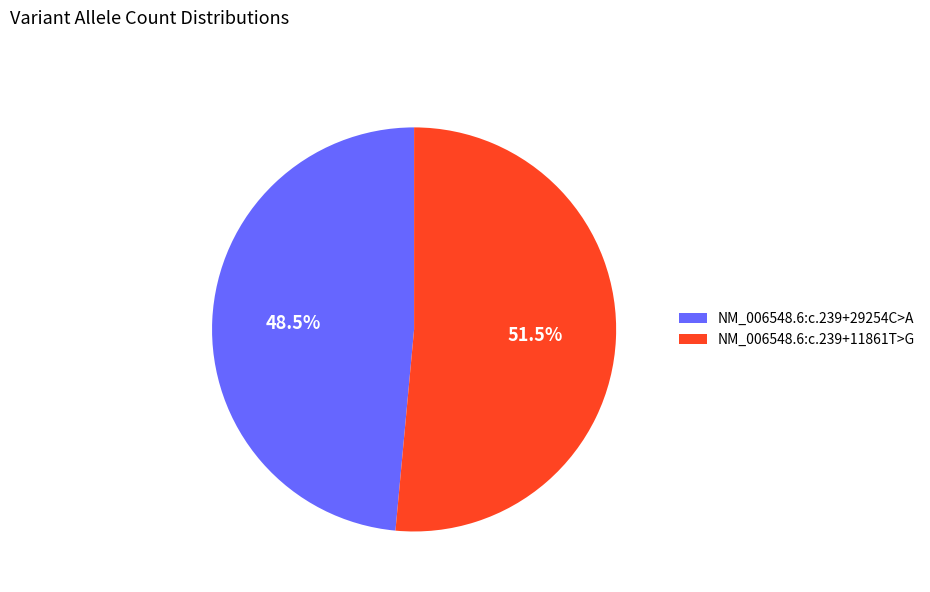

Rank the categories by value from lowest to highest.

NM_006548.6:c.239+29254C>A, NM_006548.6:c.239+11861T>G